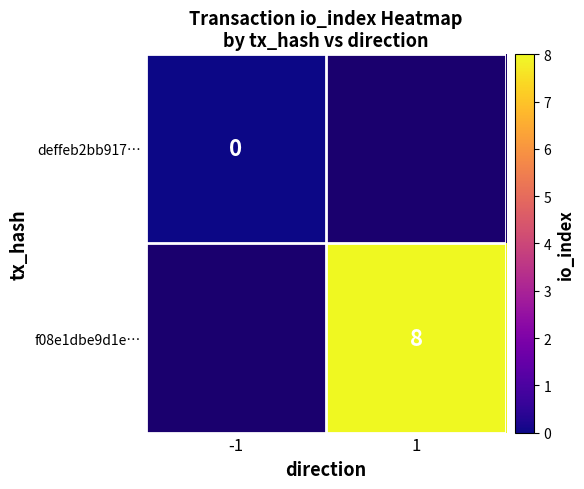

Which label corresponds to the largest value in the chart?

1